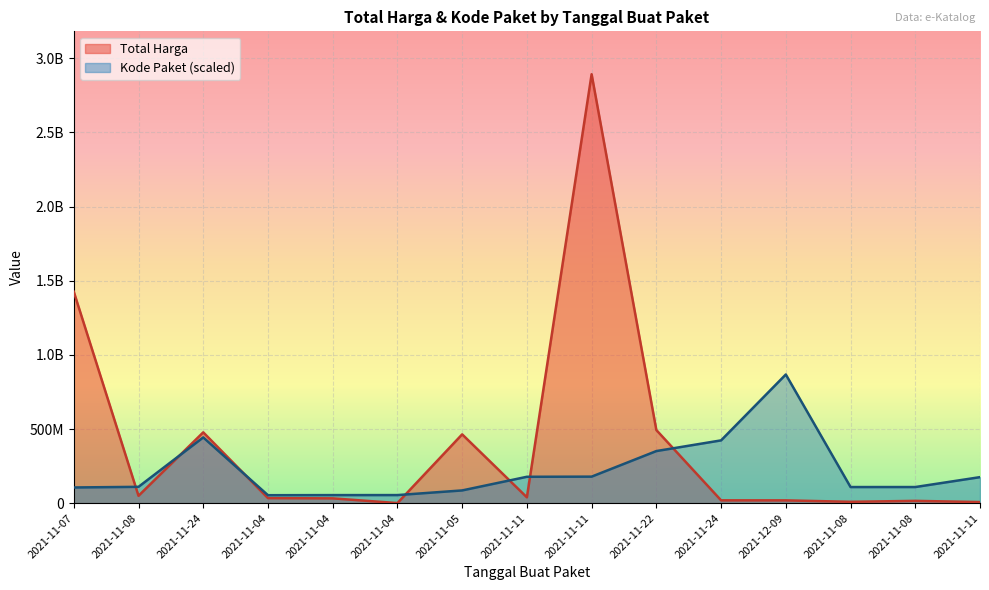

List the series in order of their overall mean, lowest first.

Kode Paket, Total Harga